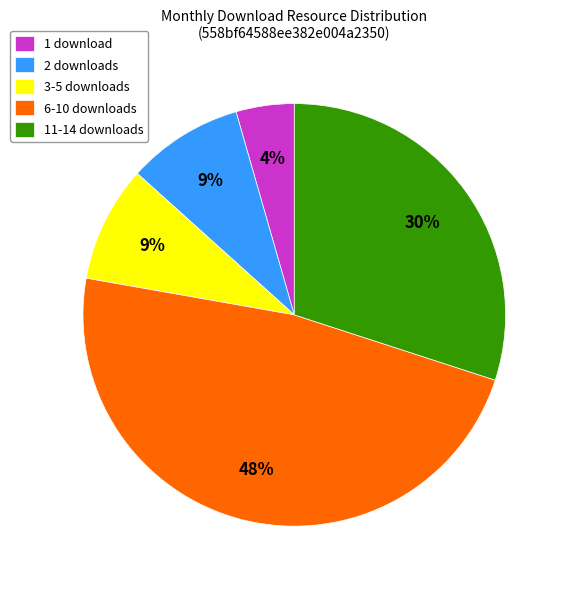

Which has a higher value, 2 downloads or 1 download?

2 downloads